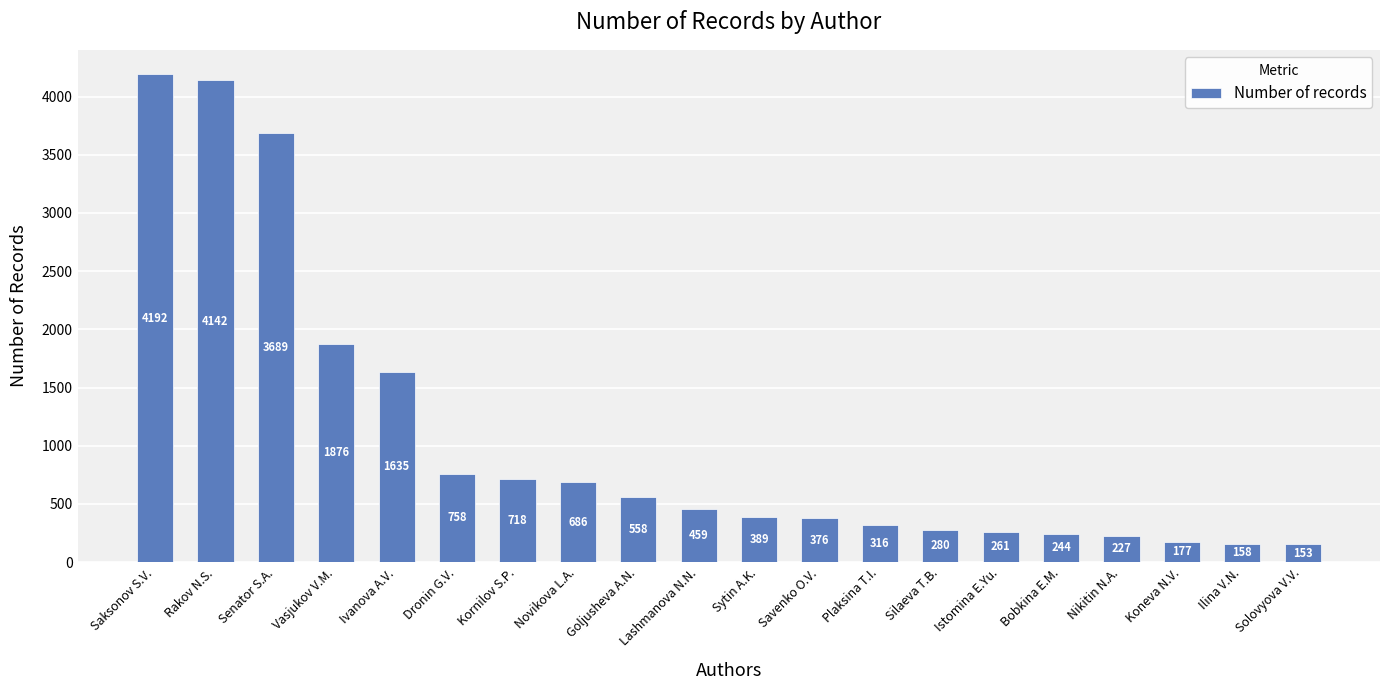

Does the chart contain any negative values?

No